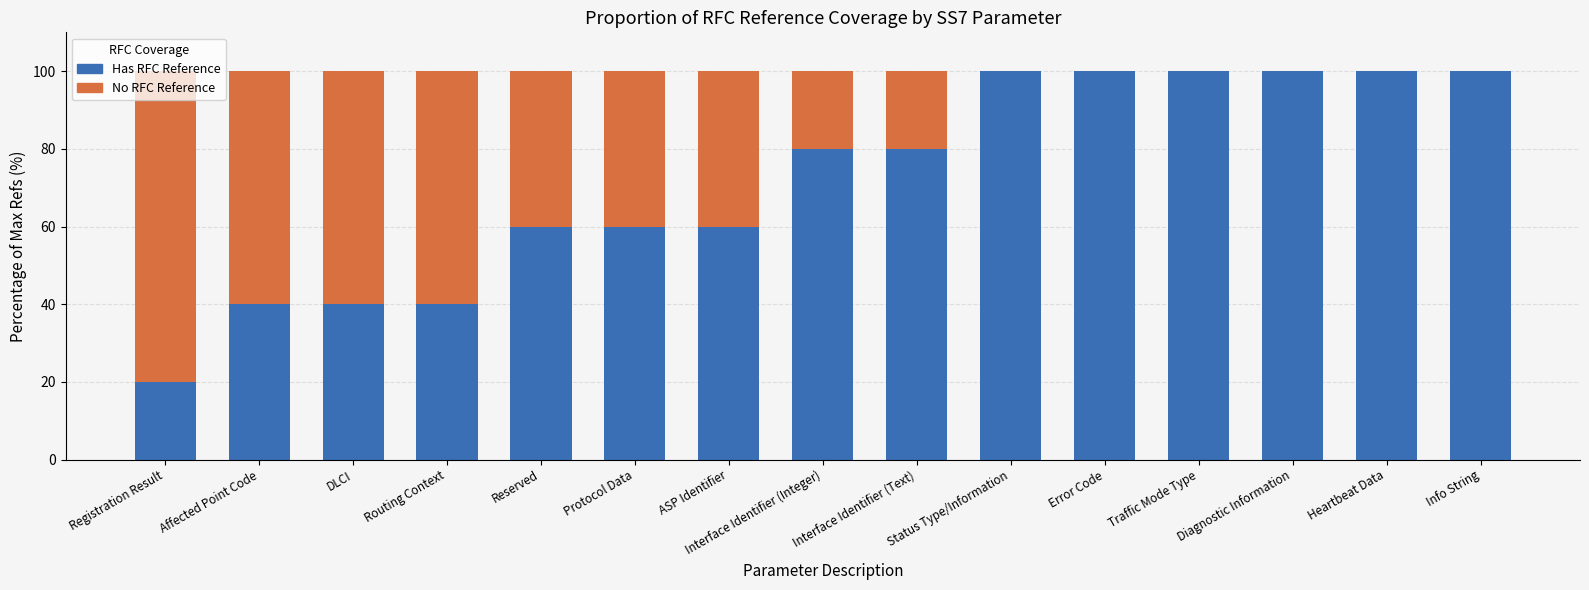

True or false: Has RFC Reference has a value of 60 at ASP Identifier.

True